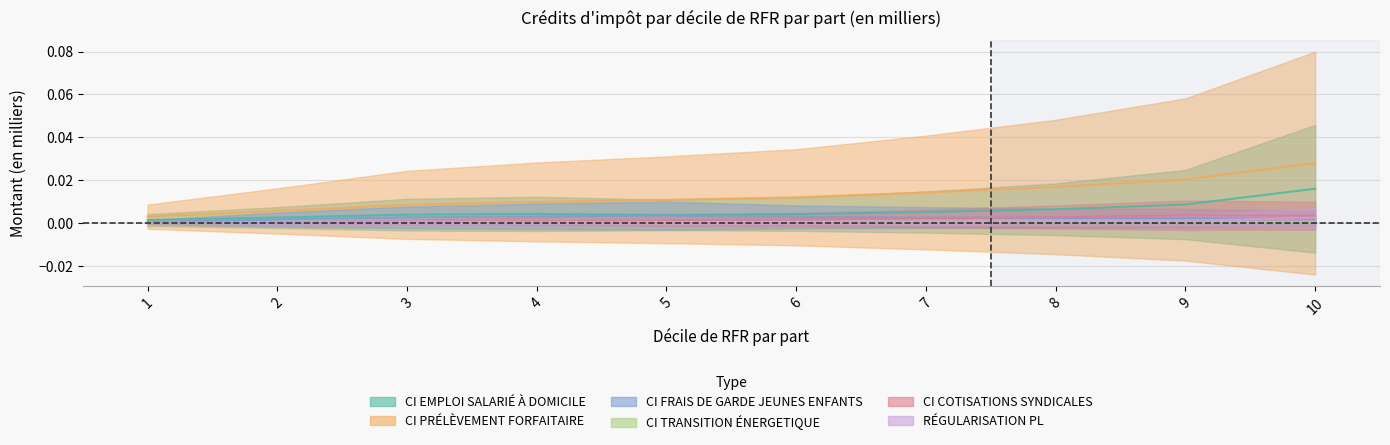

Which series has the largest range (max minus min)?

CI PRÉLÈVEMENT FORFAITAIRE